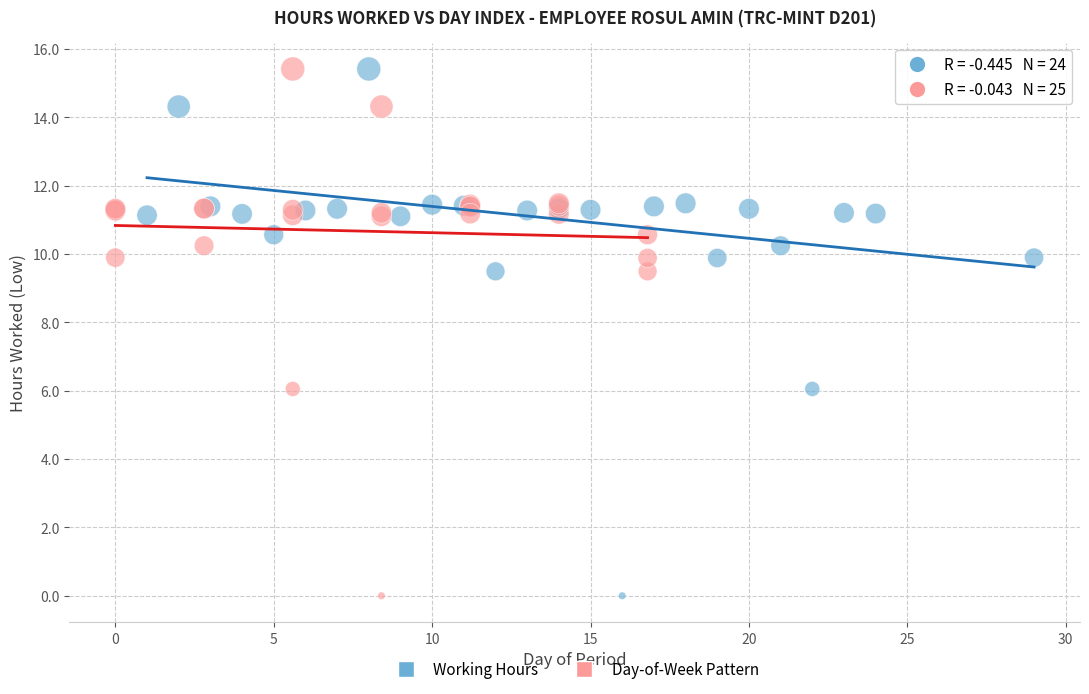

What are all the series names shown in the legend?

Working Hours, Day-of-Week Pattern